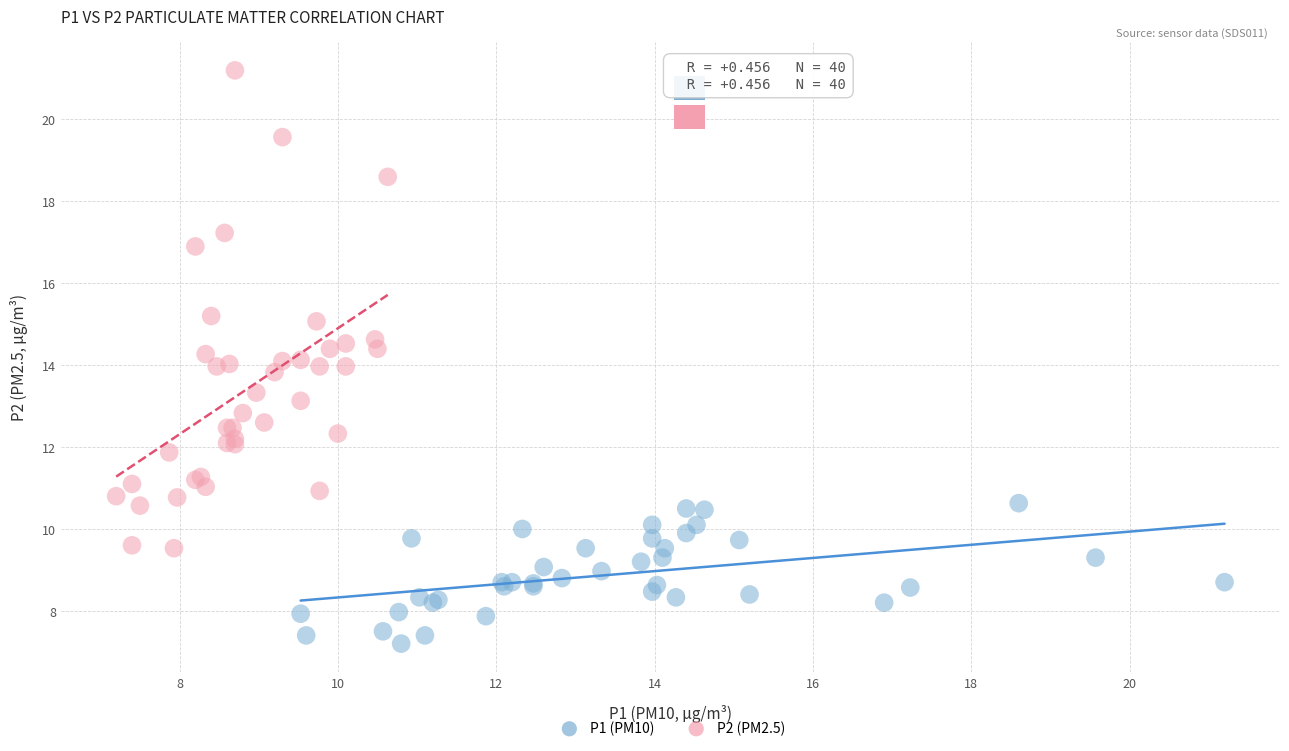

What are all the series names shown in the legend?

P1 (PM10), P2 (PM2.5)